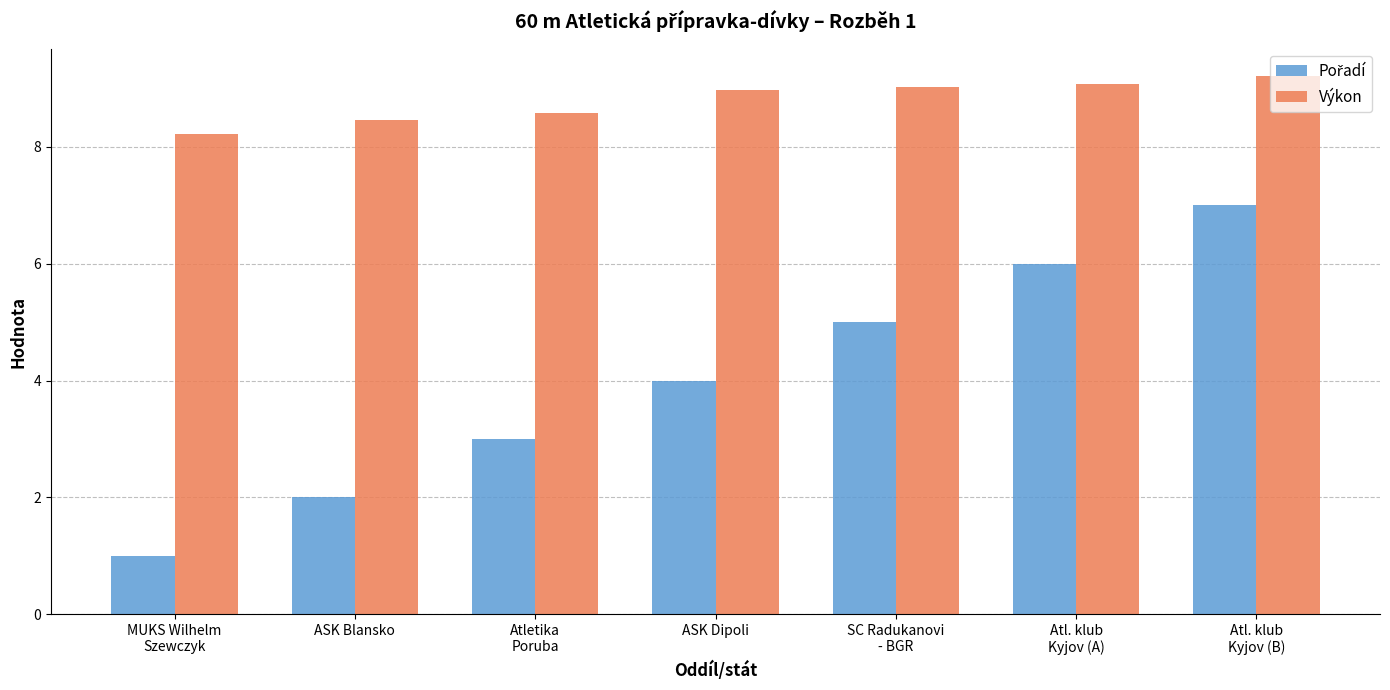

What is the smallest value displayed?

1.0